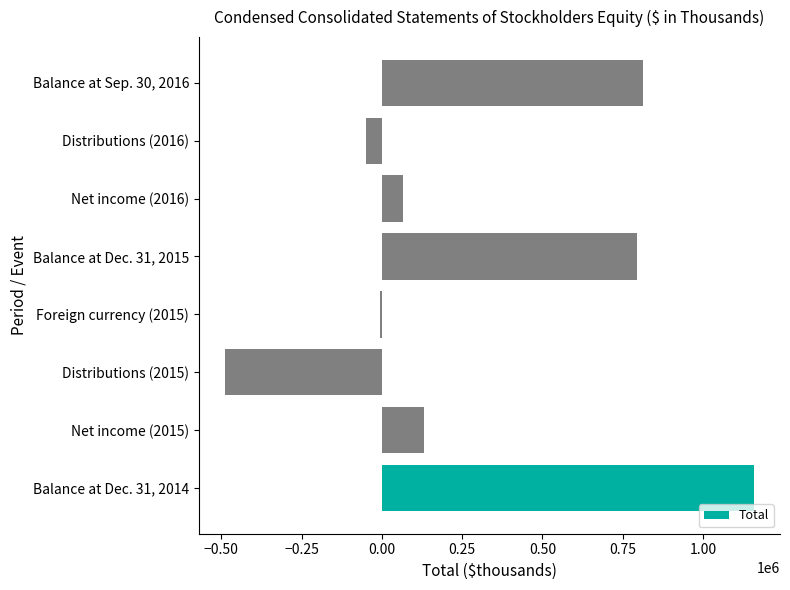

What is the greatest value displayed?

1157390